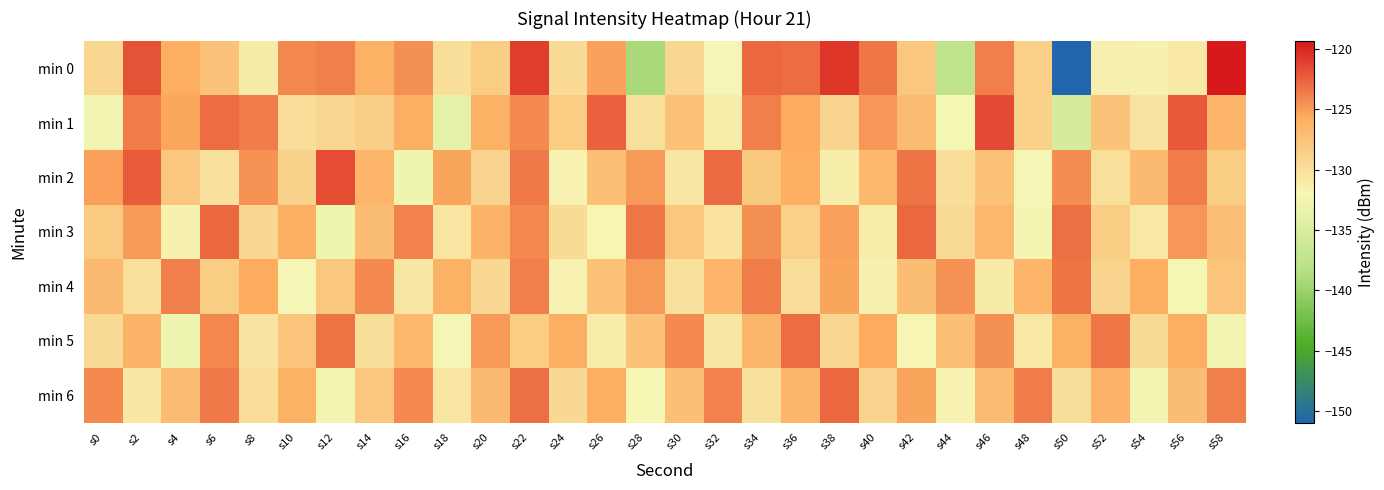

Between s2 and s58, which is larger?

s58